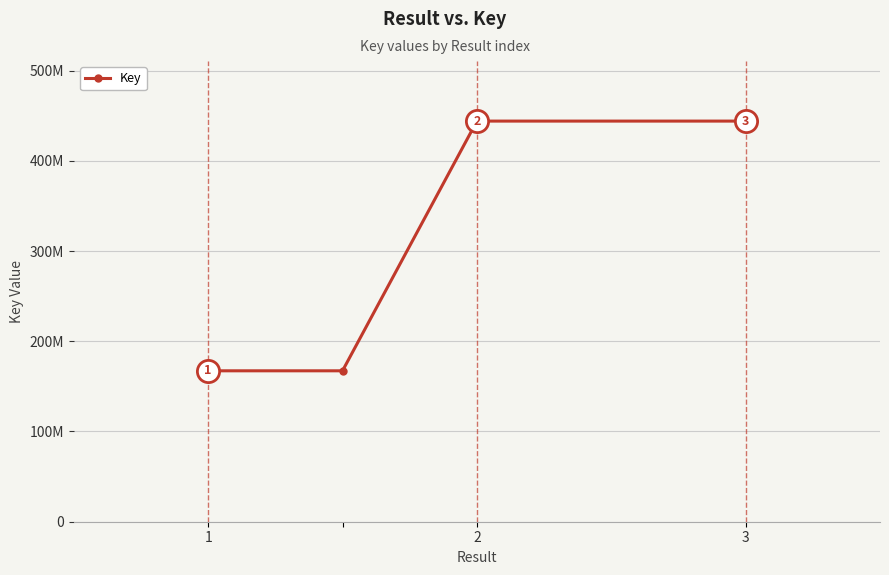

What is the minimum value shown in the chart?

167238625